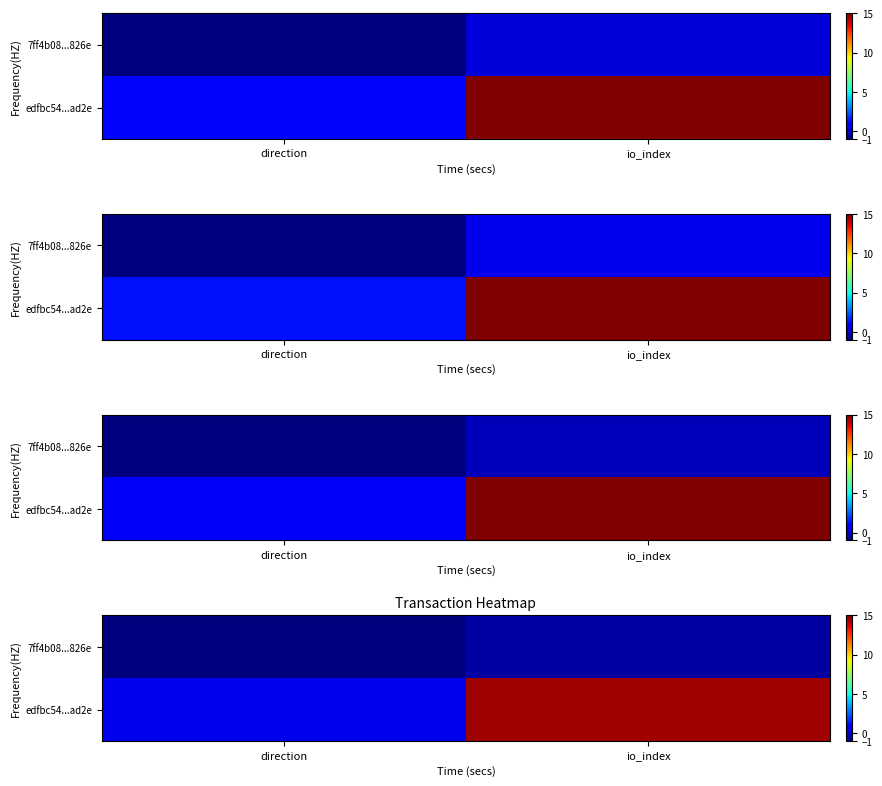

How many data points does each series have?

2